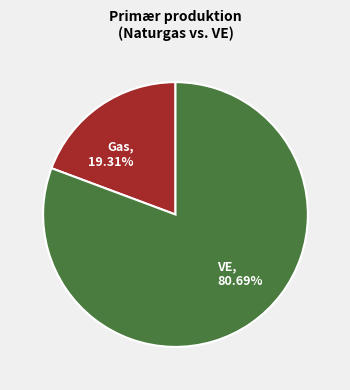

Count the number of slices in the pie.

2